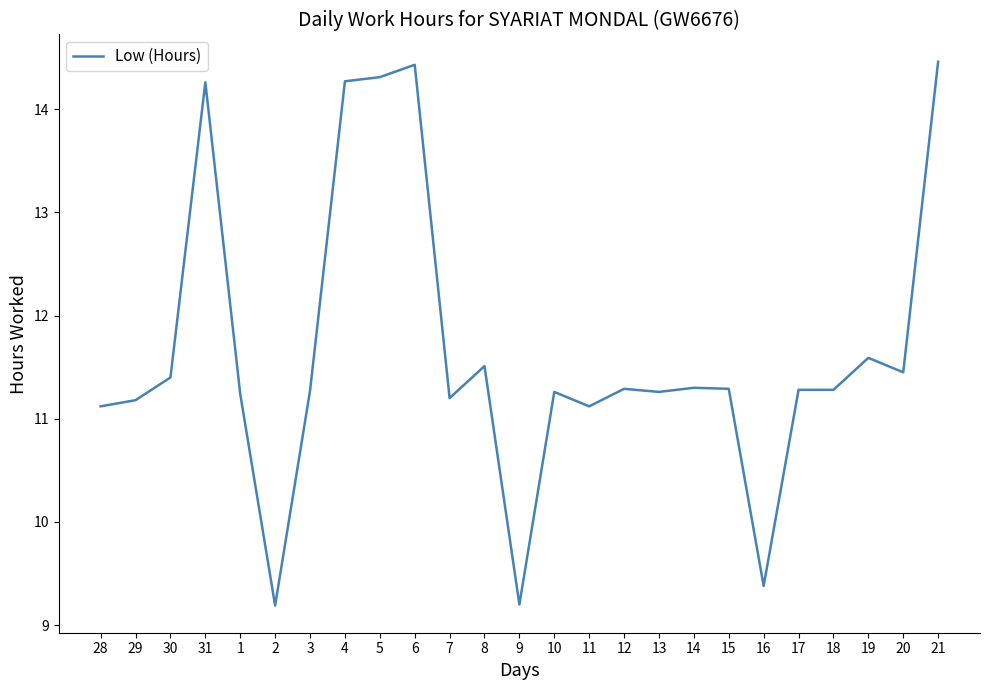

What is the average value?

11.7